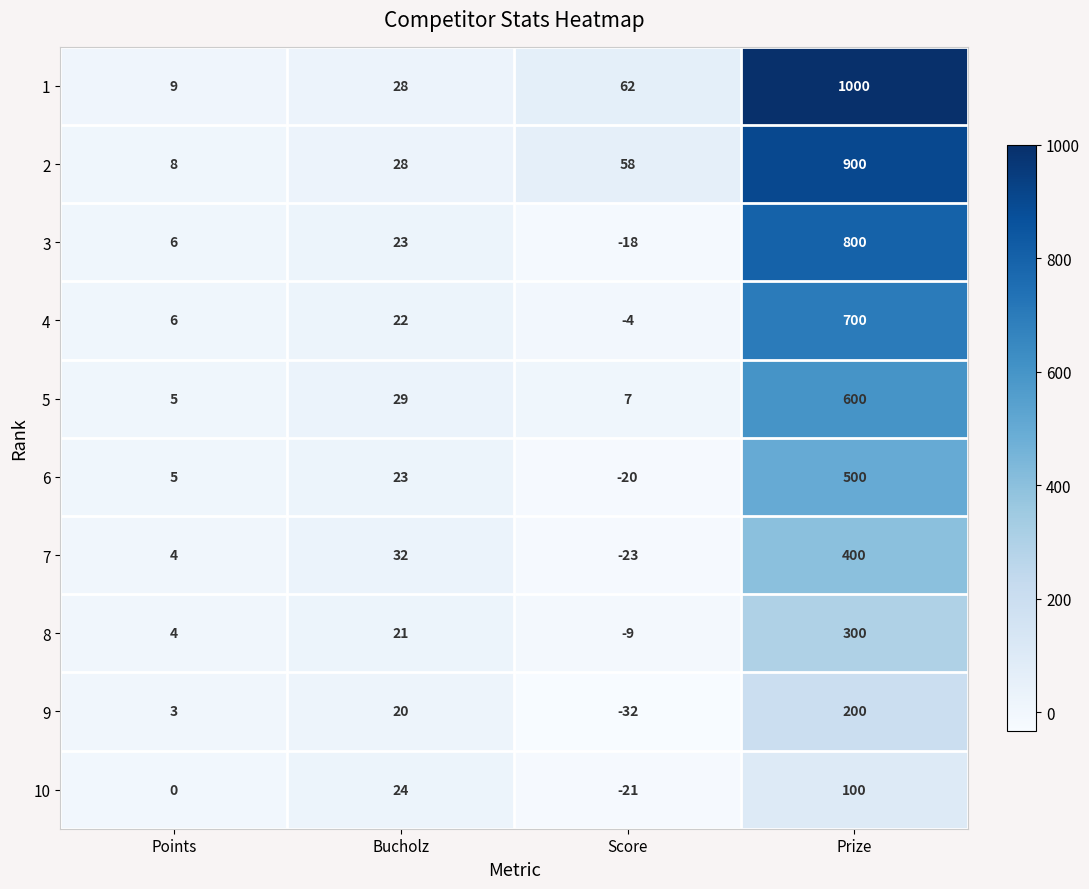

Is the value of 3 at Prize greater than the value of 6 at Prize?

Yes